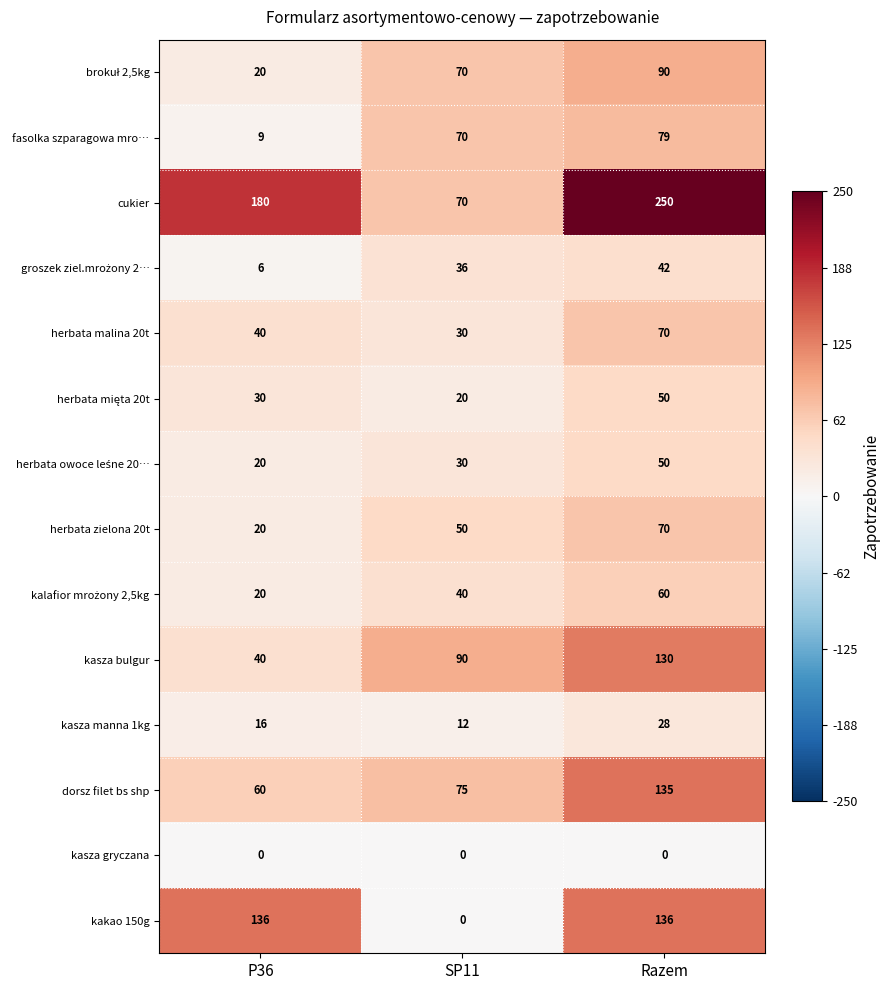

What is the difference between the cukier values at P36 and Razem?

70